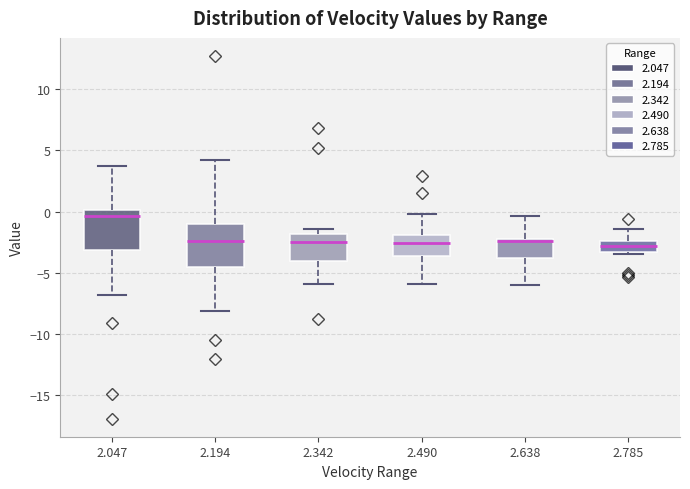

Where is the lower edge of the box at x = 2.342 on the y-axis? The values are not printed on the chart, so give them approximately, as read against the axis.

-4.0